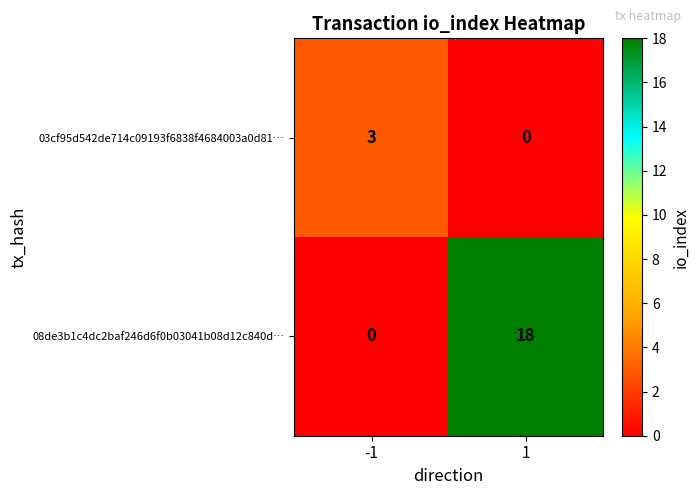

Is the value of 03cf95d542de714c09193f6838f4684003a0d81… at -1 greater than the value of 08de3b1c4dc2baf246d6f0b03041b08d12c840d… at 1?

No